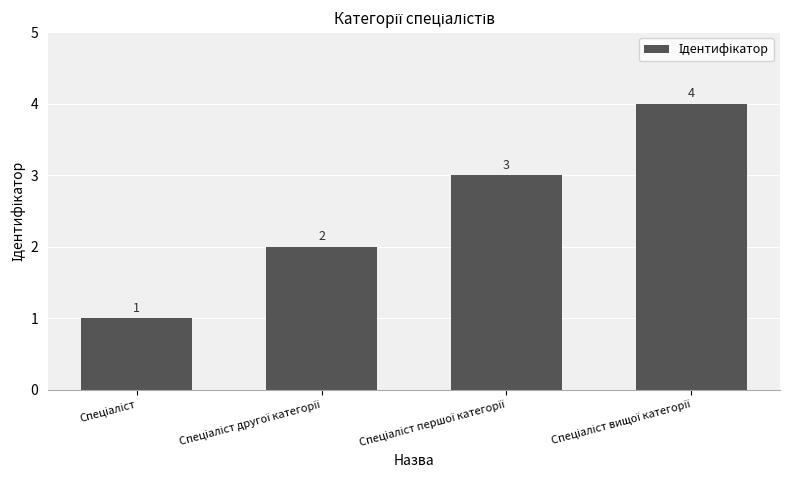

What is the sum of all values?

10